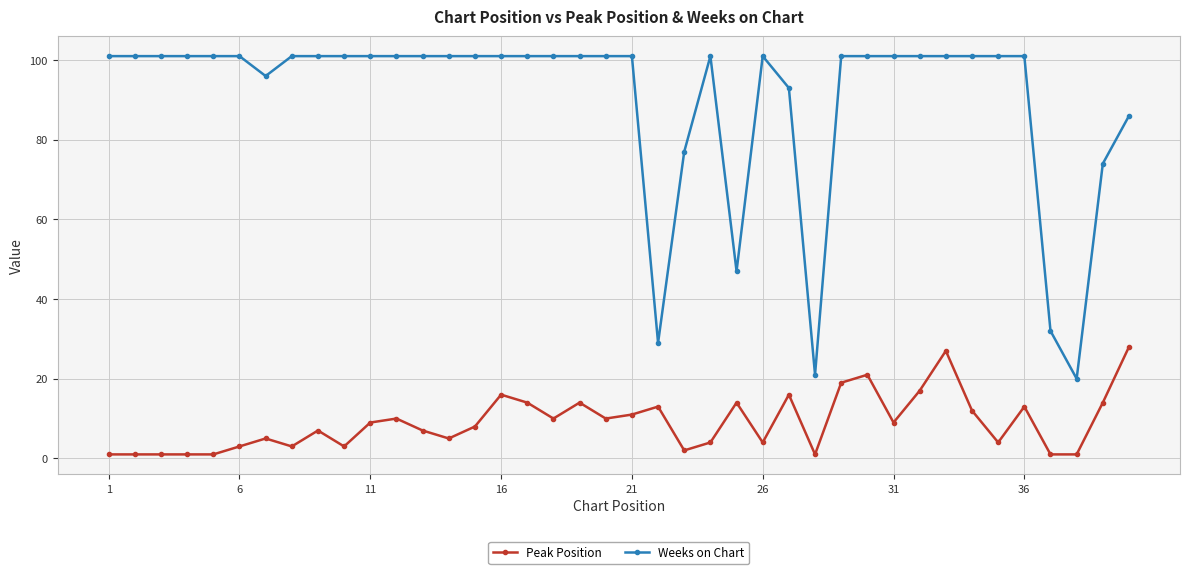

What is the difference between the maximum and minimum values in the Weeks on Chart series?

81